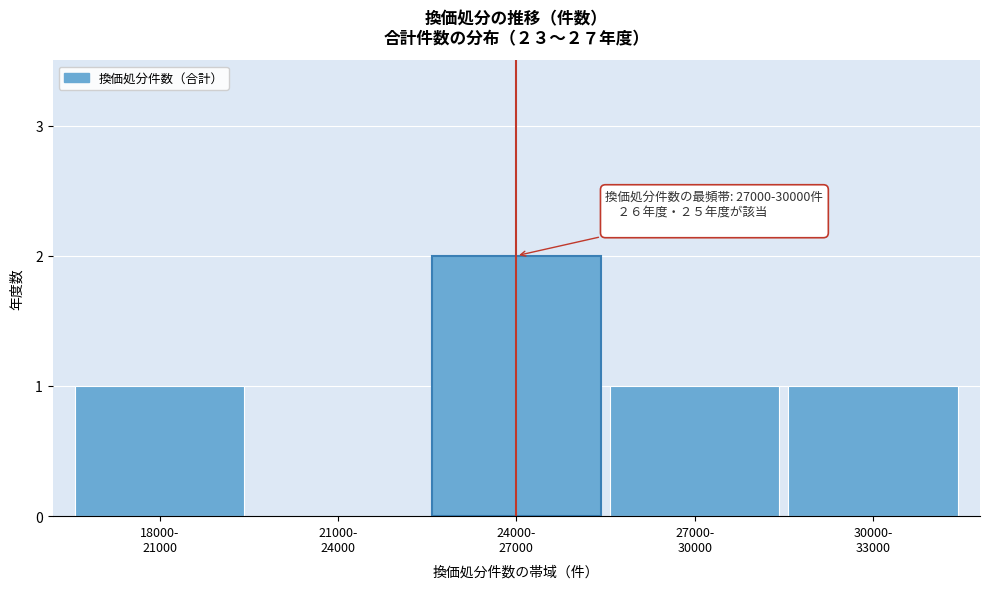

What is the sum of all values?

5